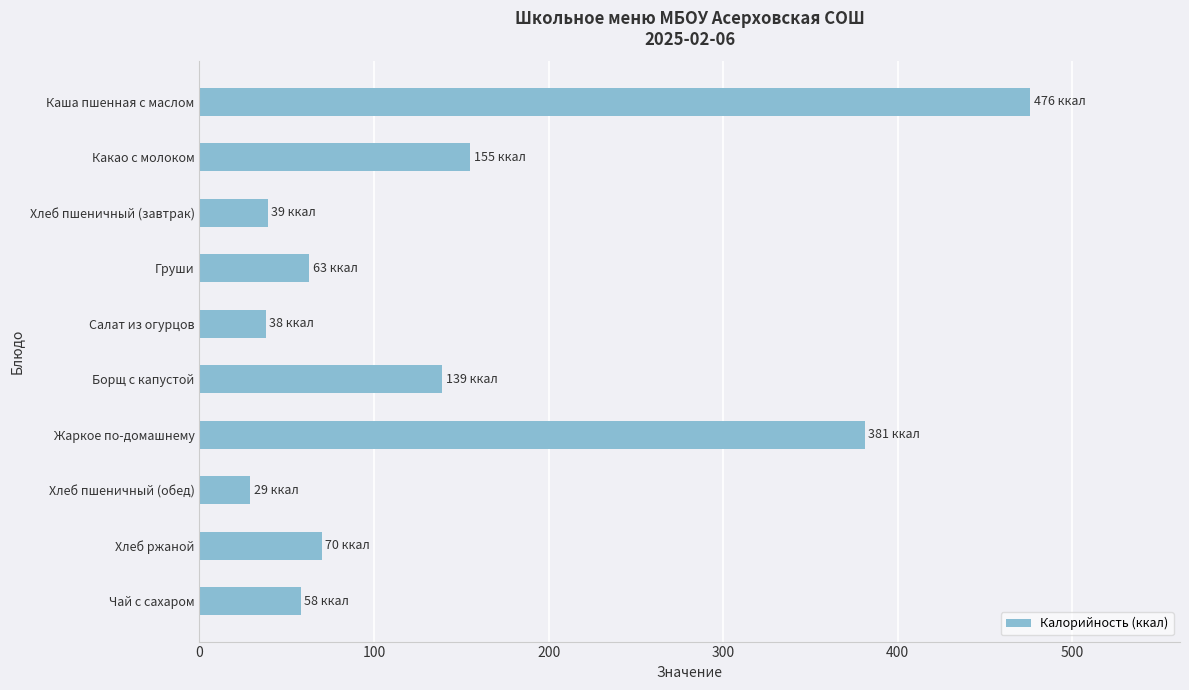

How many values are below 70?

5